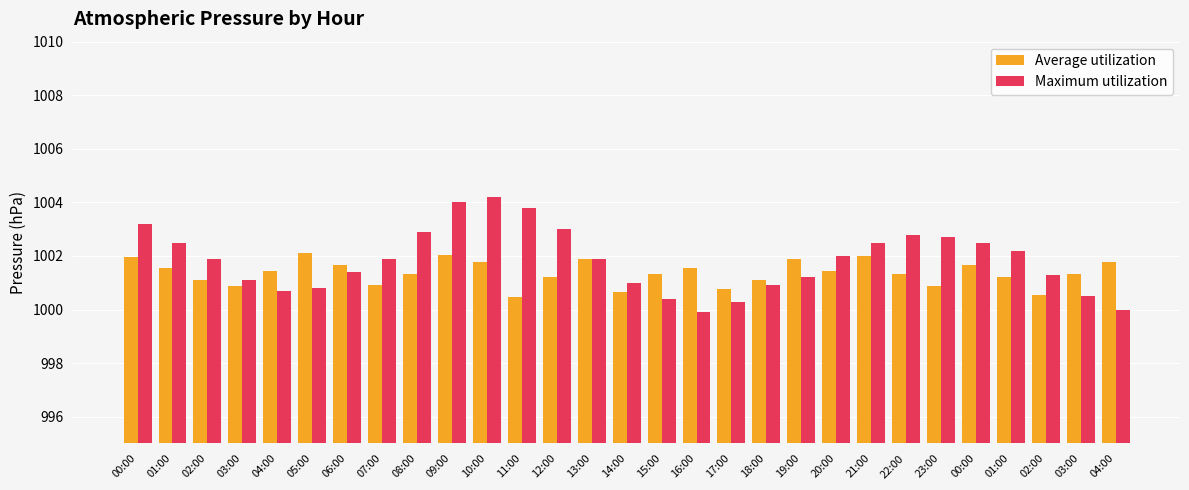

What are all the series names shown in the legend?

Average utilization, Maximum utilization